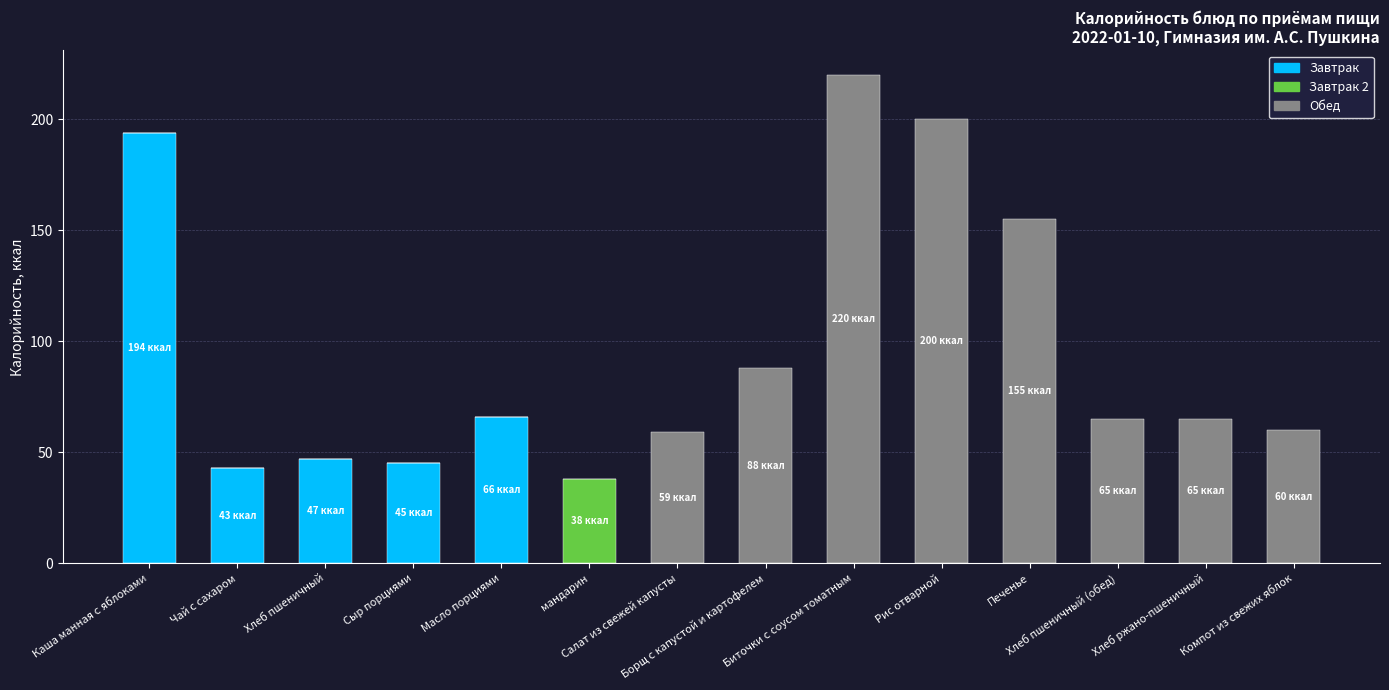

How many distinct data groups are displayed?

3